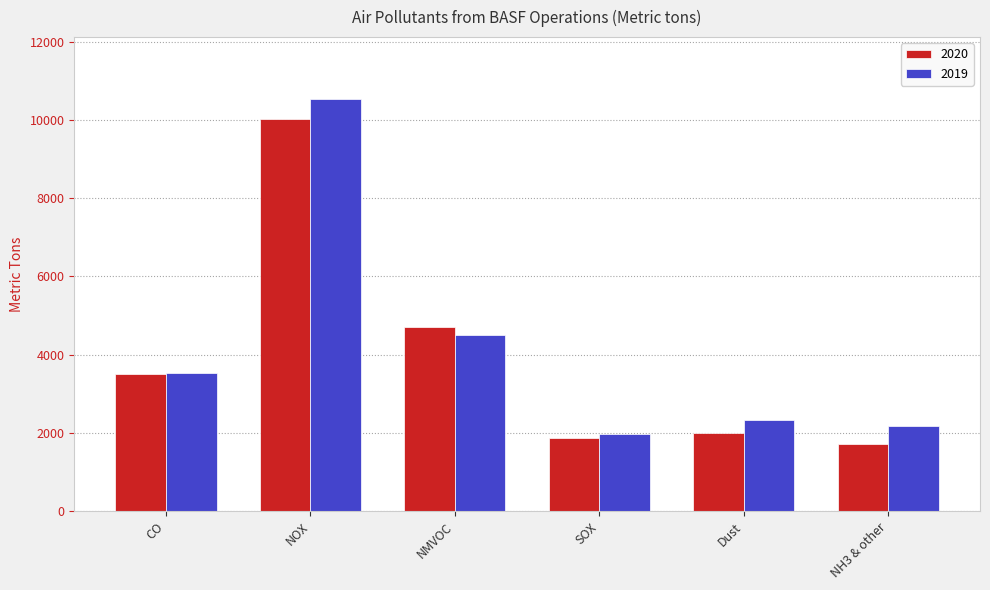

Which series has the largest total across all categories?

2019